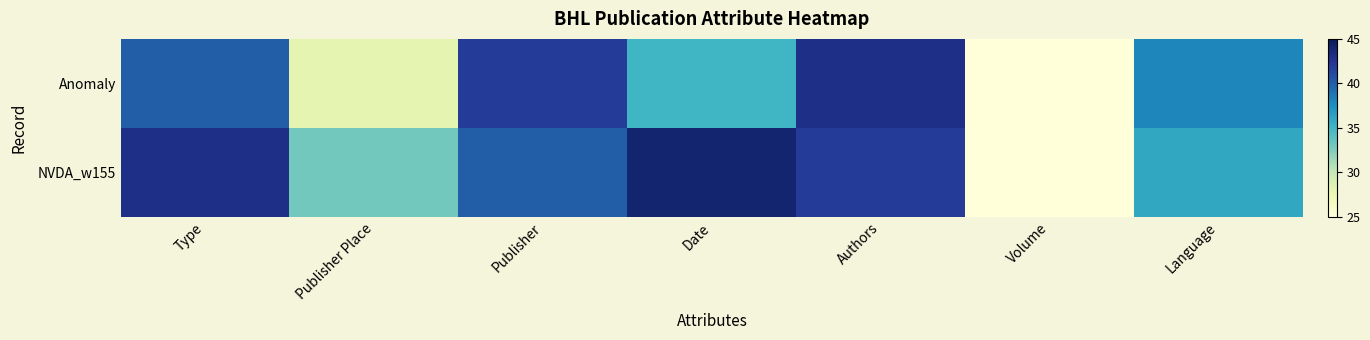

How many series are shown in this chart?

2